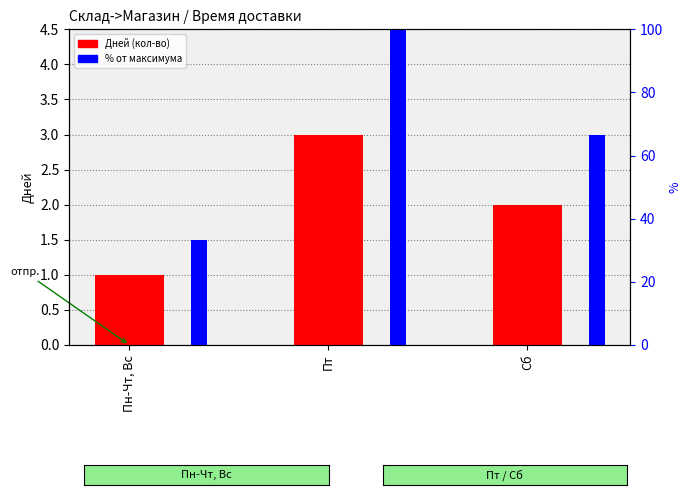

What is the maximum value shown in the chart?

100.0